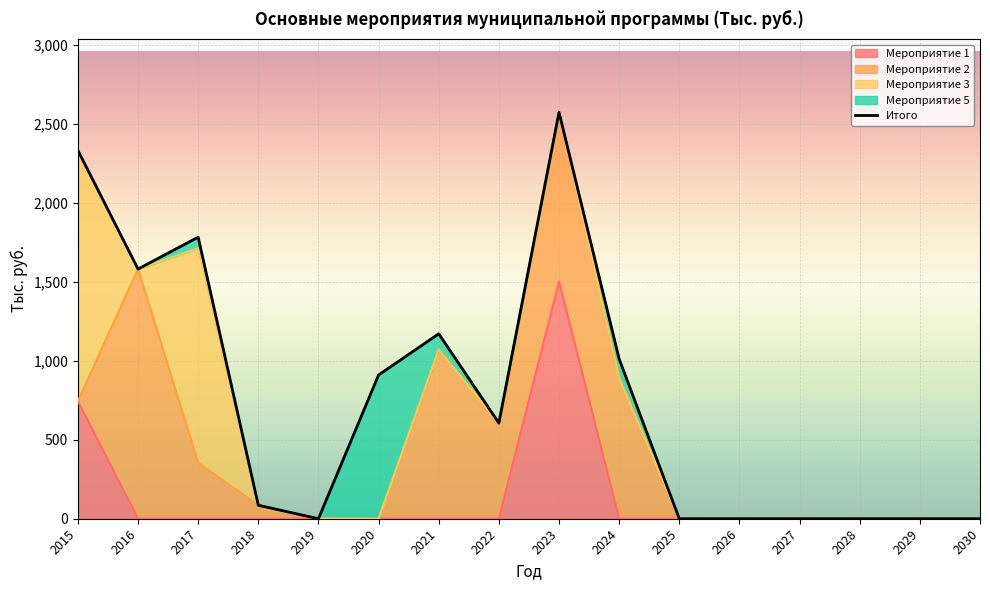

How many points are lower than both their immediate neighbors (excluding endpoints)?

3